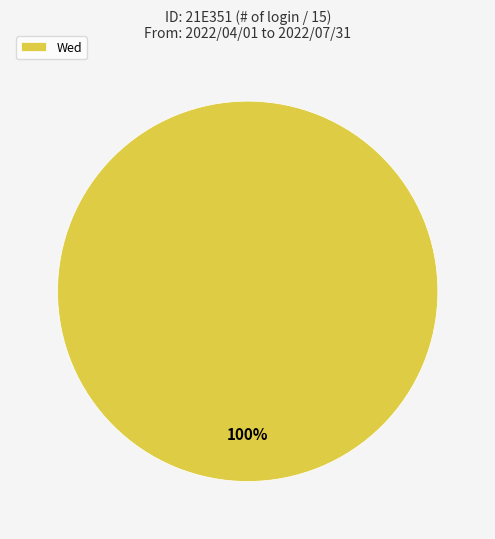

Rank the categories by value from lowest to highest.

Wed